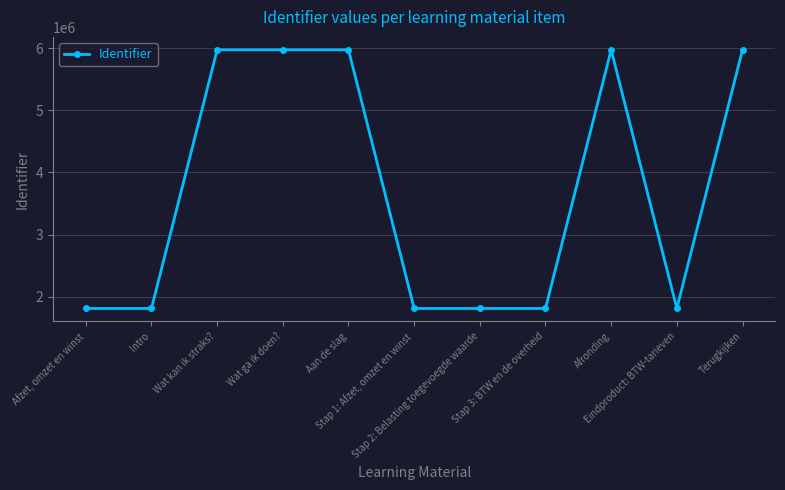

What is the minimum value shown in the chart?

1810579